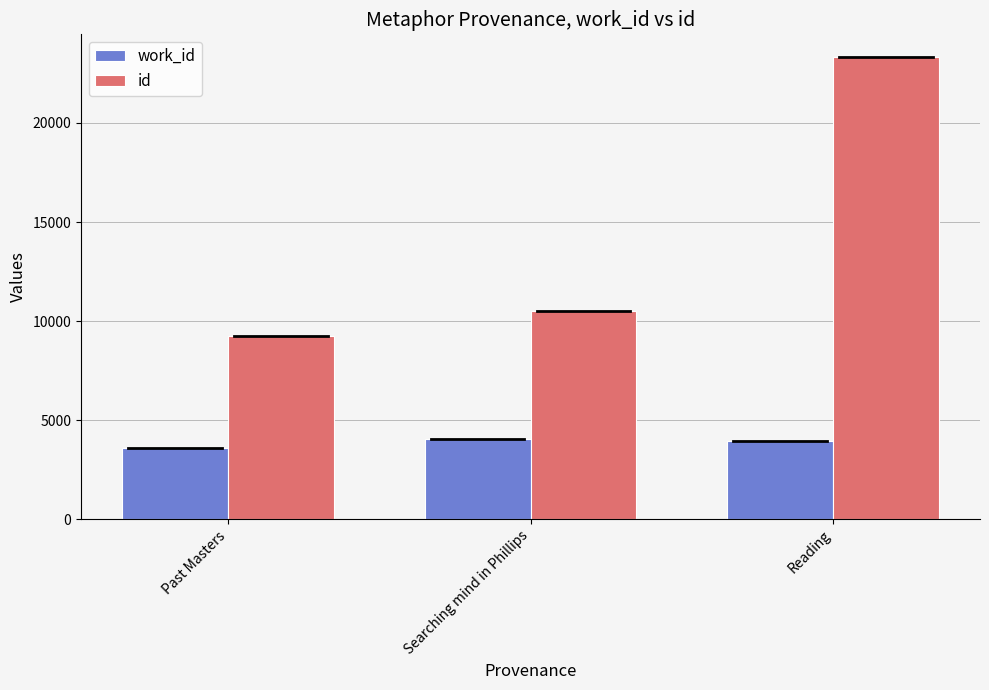

The work_id series shows 4068 at Searching mind in Phillips. True or false?

True